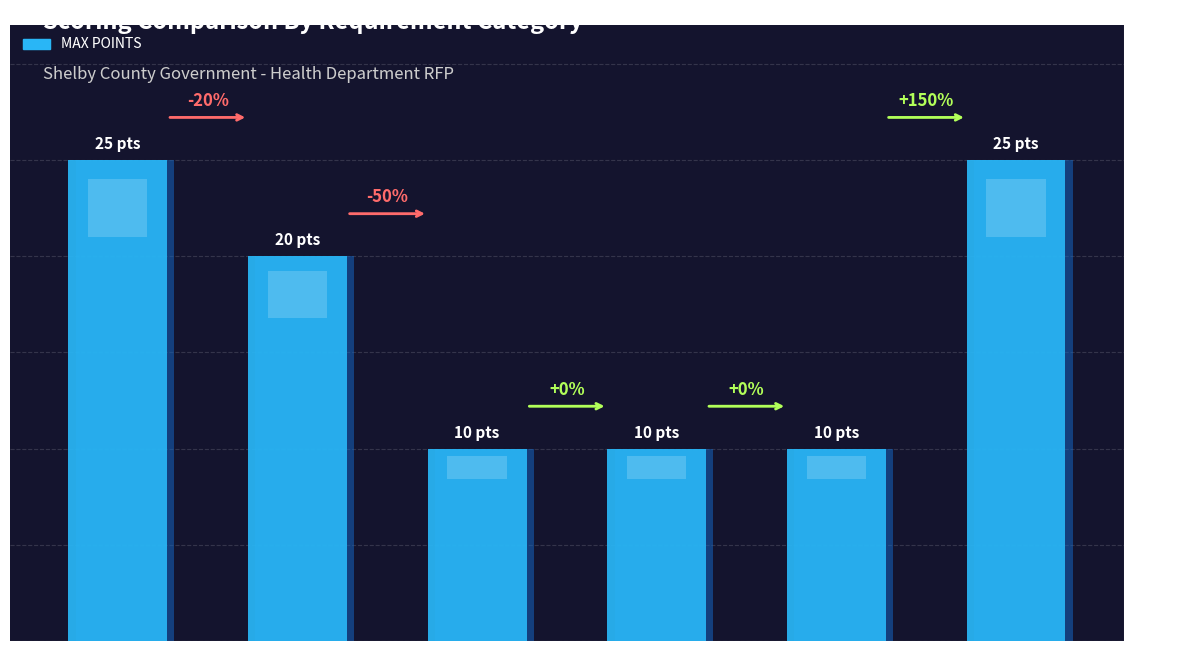

Between Best Qualities and Forensic Experience, which is larger?

Best Qualities